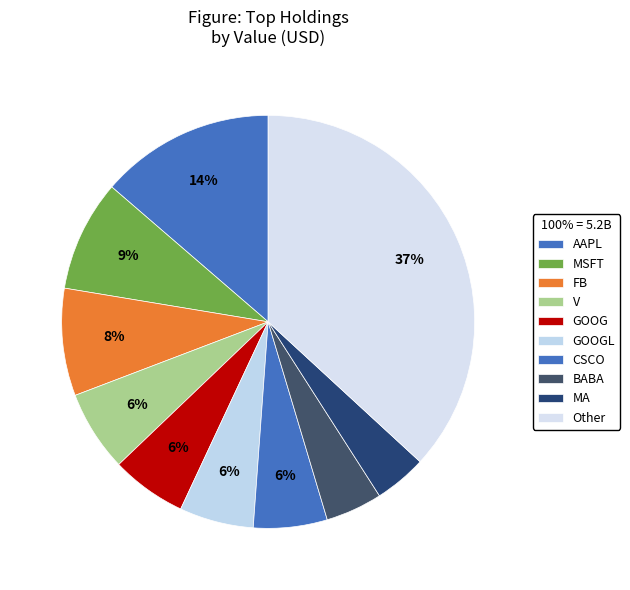

To the nearest percent, what percentage of the pie is CSCO?

6%